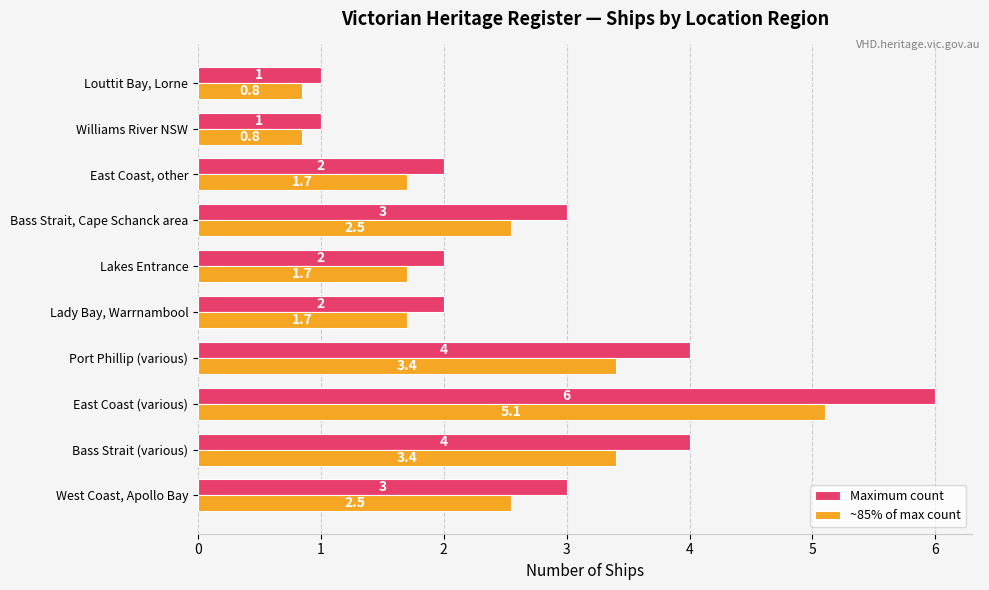

What is the greatest value displayed?

6.0